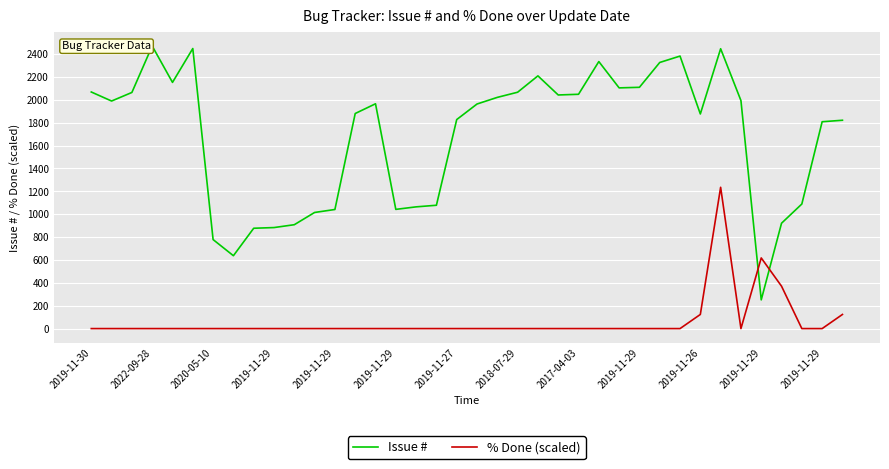

How many intersections are there between Issue # and % Done (scaled)?

2